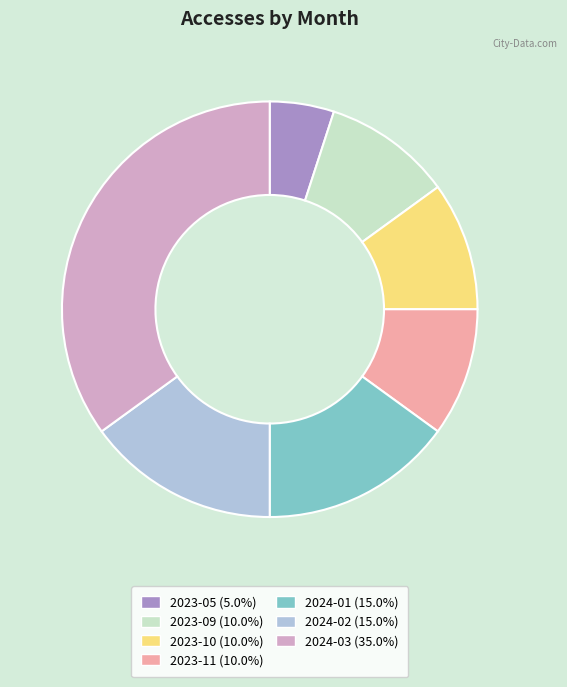

Is the sum of 2024-03 and 2023-10 greater than half?

No